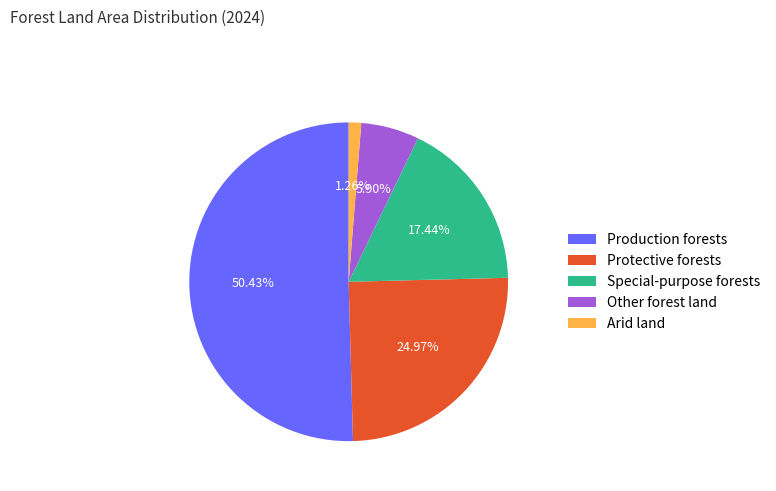

To the nearest percent, what percentage of the pie is Protective forests?

25%